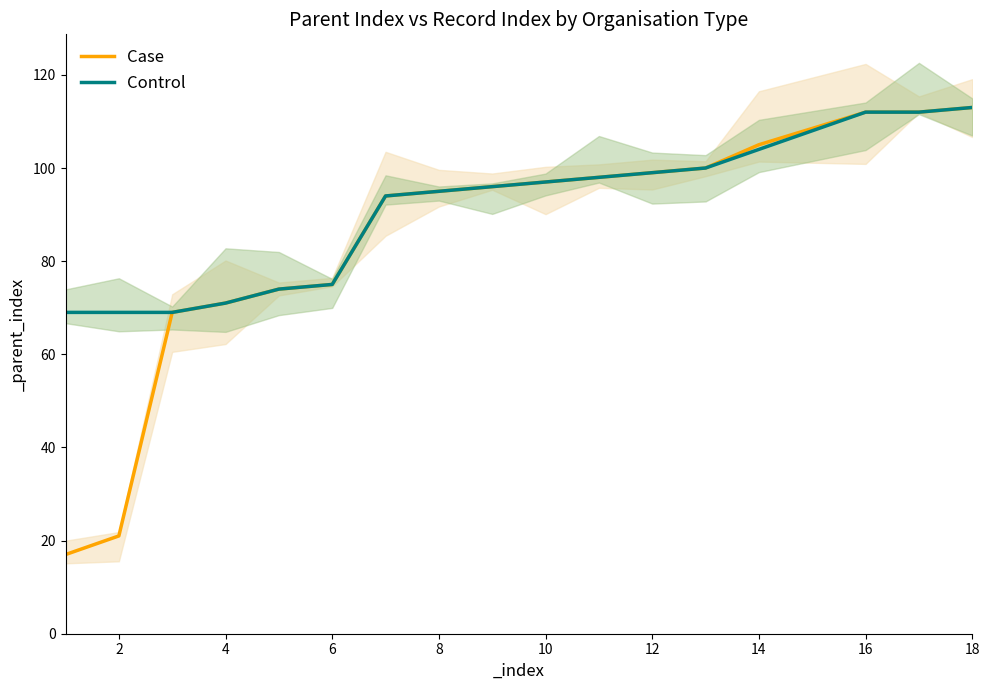

What is the highest value of the Control series?

113